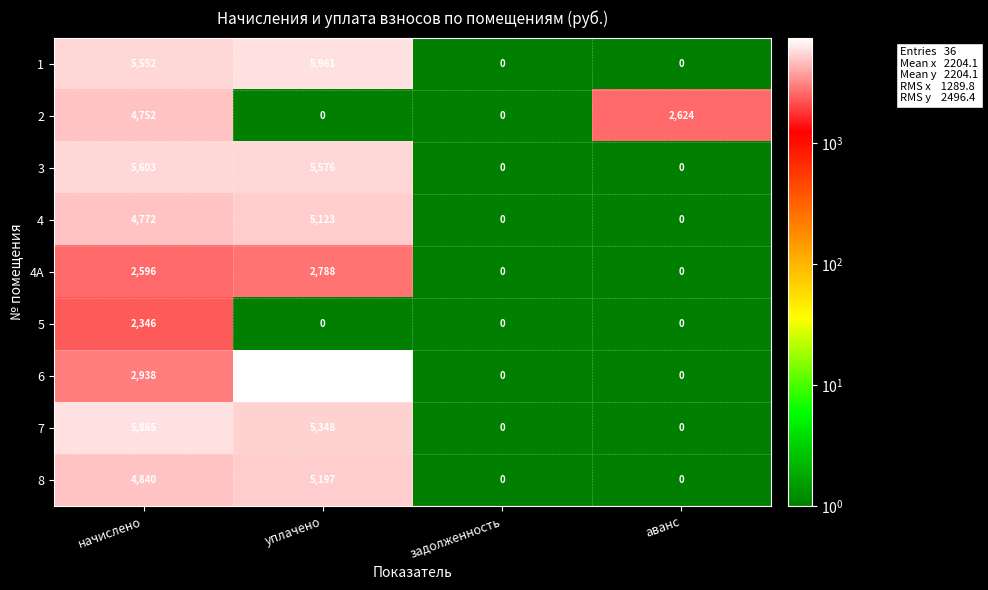

True or false: 4 has a value of 5123 at уплачено.

True